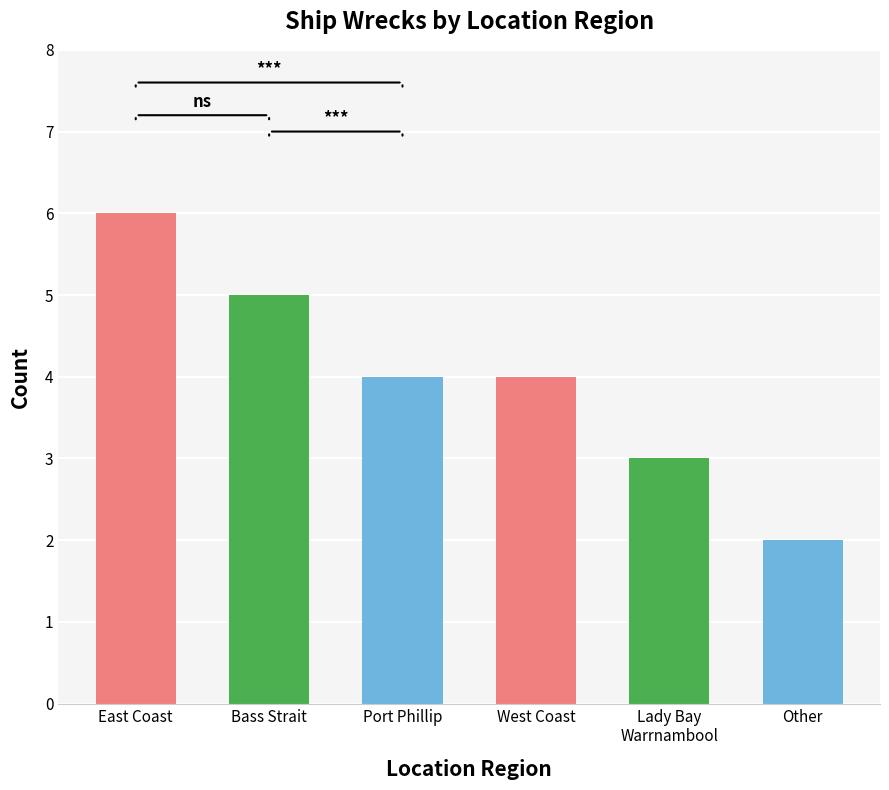

Are the bars grouped side by side (vs. stacked)?

No